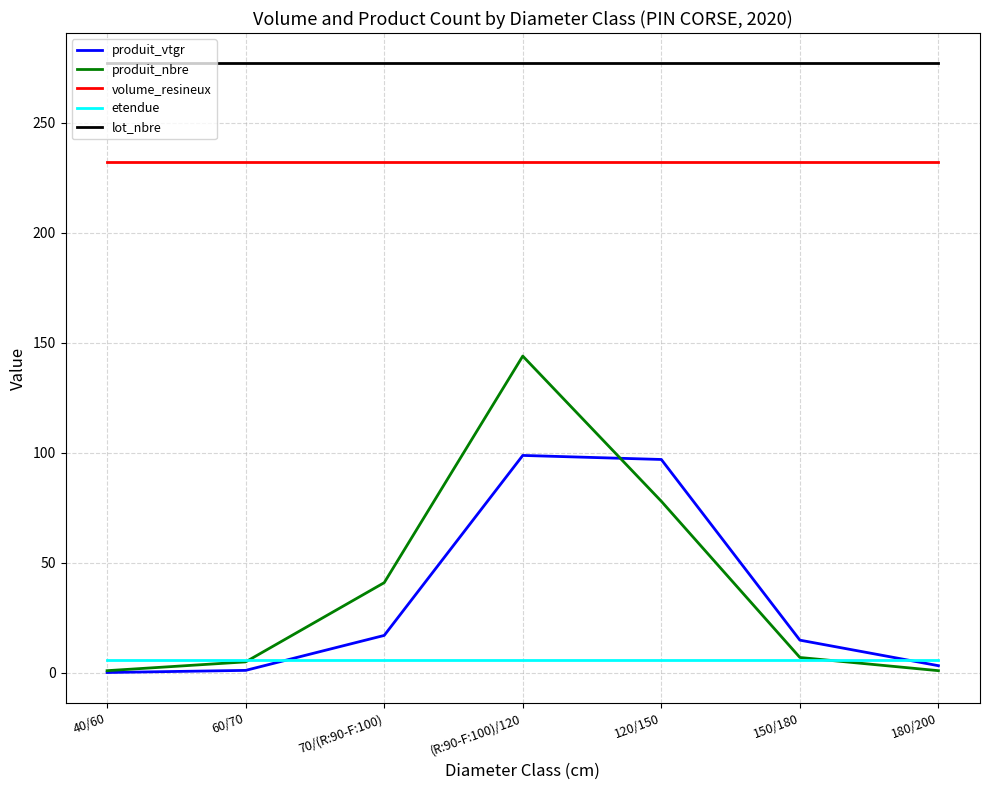

What is the approximate value of volume_resineux at 180/200?

232.3